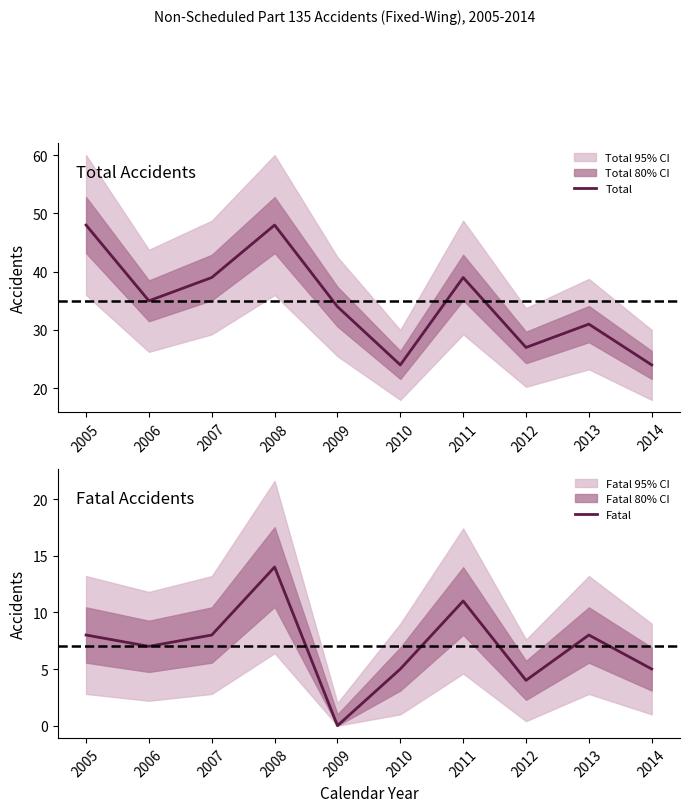

At how many categories does at least one series exceed 15?

10